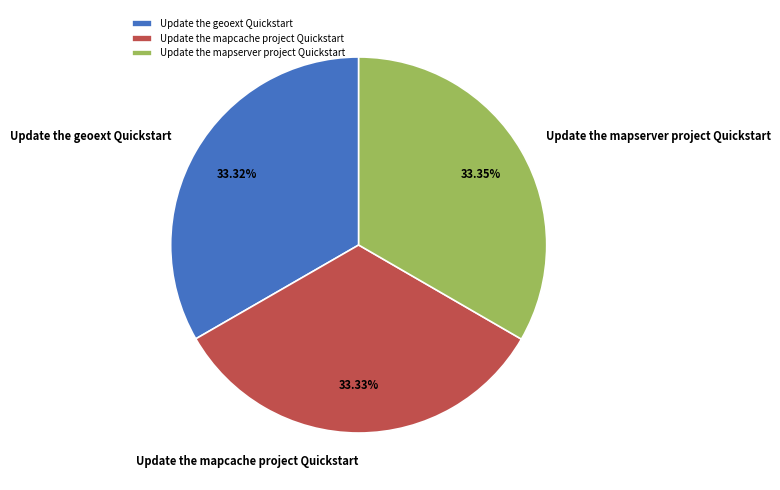

Approximately how many times larger is the value at Update the mapcache project Quickstart compared to Update the geoext Quickstart?

1.0